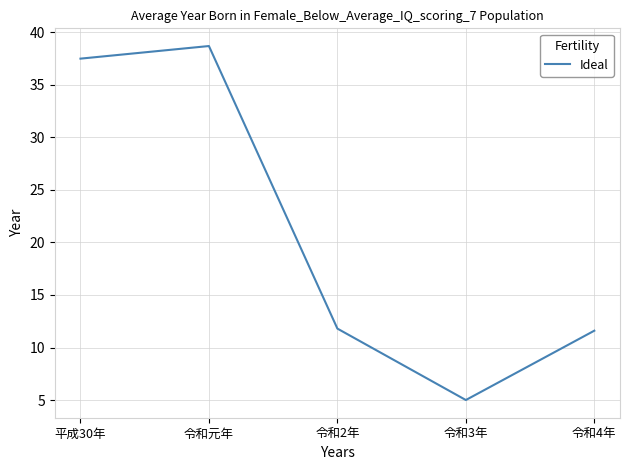

Where does the data first go above 11?

平成30年